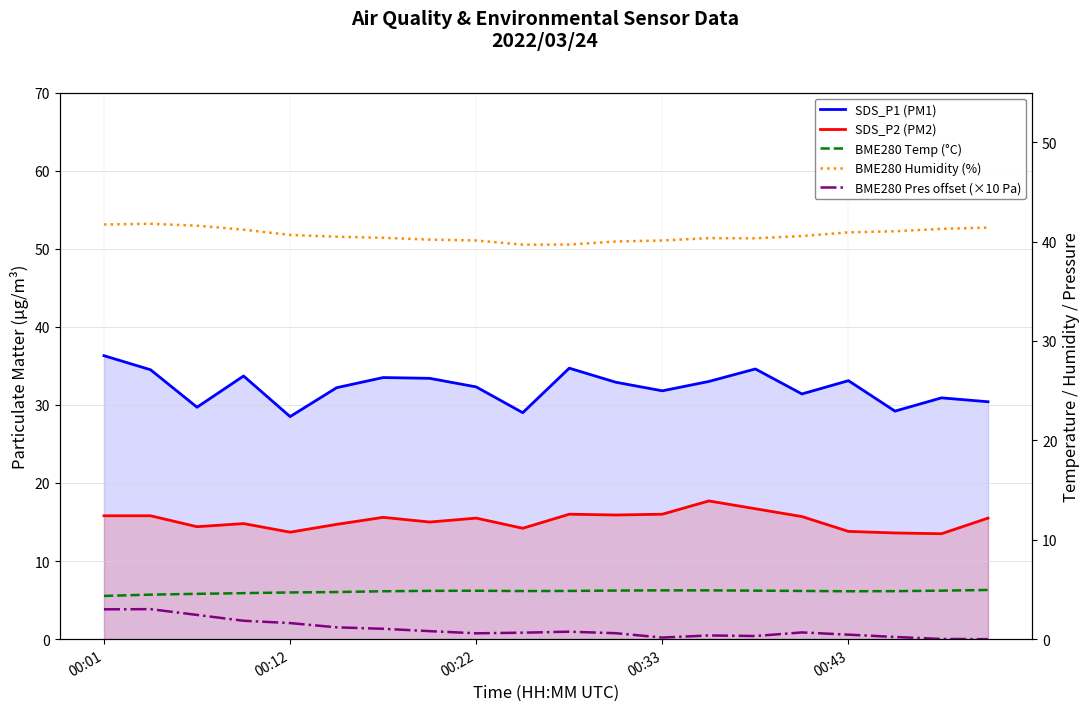

The value of SDS_P2 (PM2) at 14 is 27.3. True or false?

False